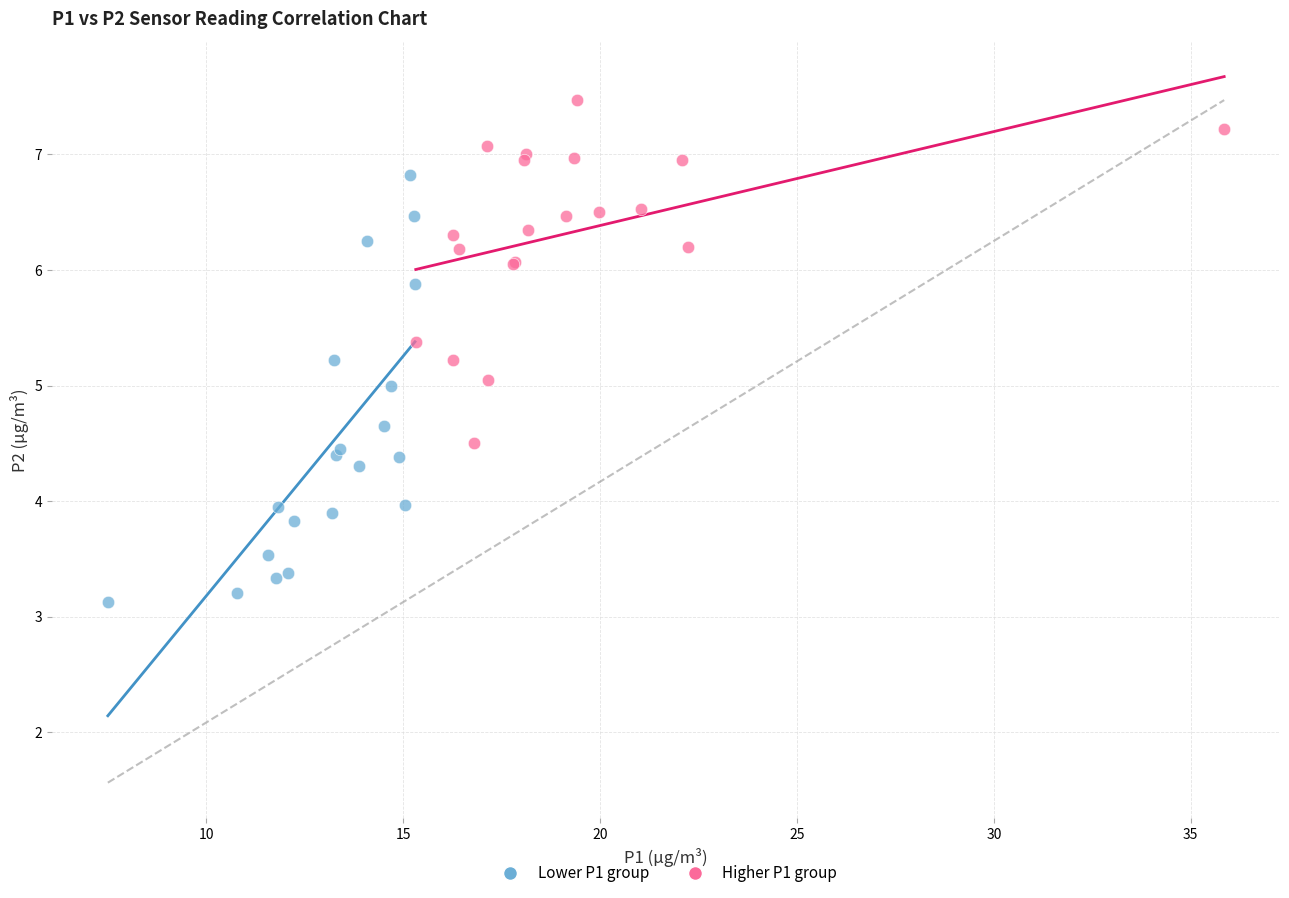

What are all the series names shown in the legend?

Lower P1 group, Higher P1 group